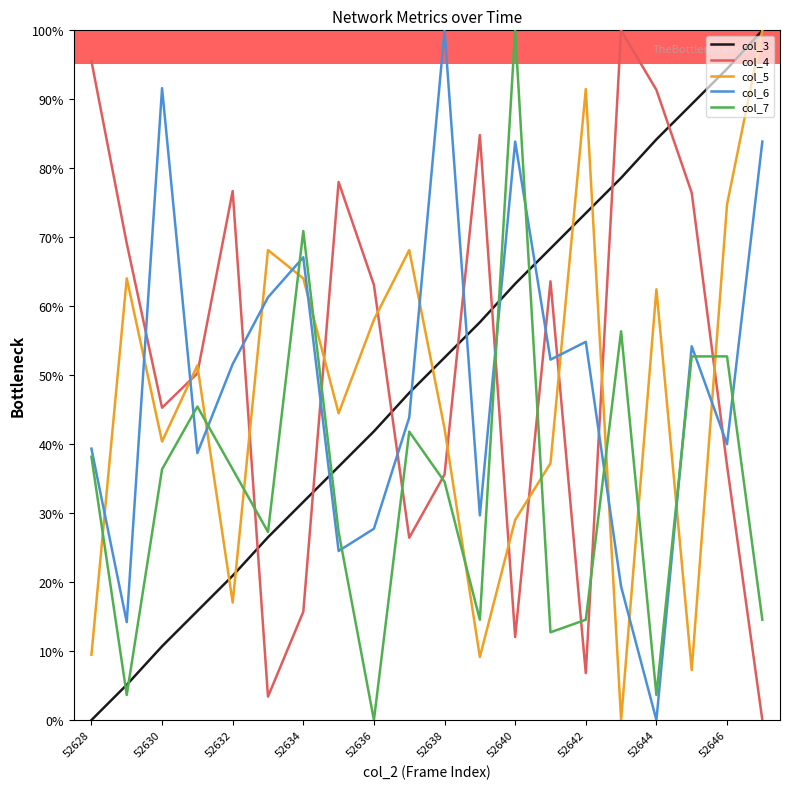

True or false: col_4 and col_5 intersect in this chart.

True